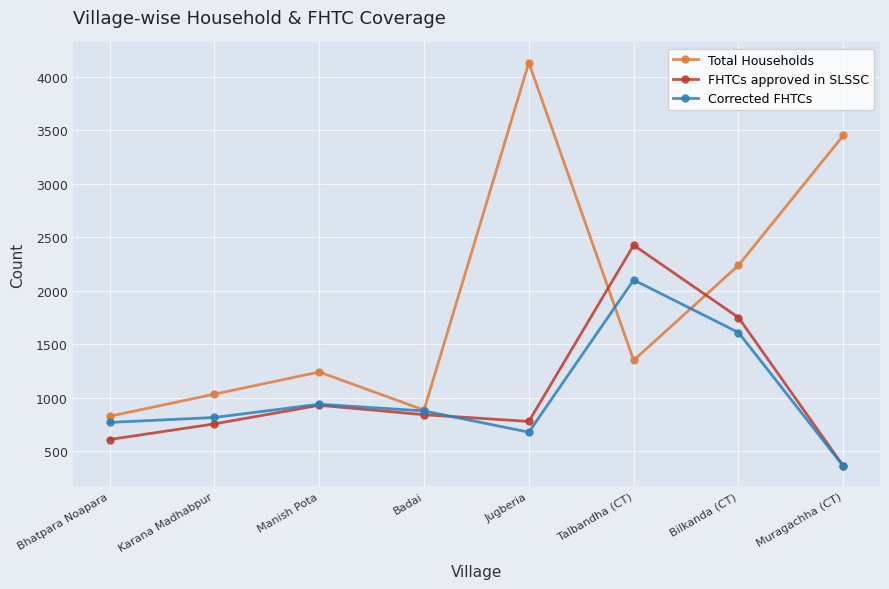

What is the value of the Corrected FHTCs point at the 7th from the left?

1611